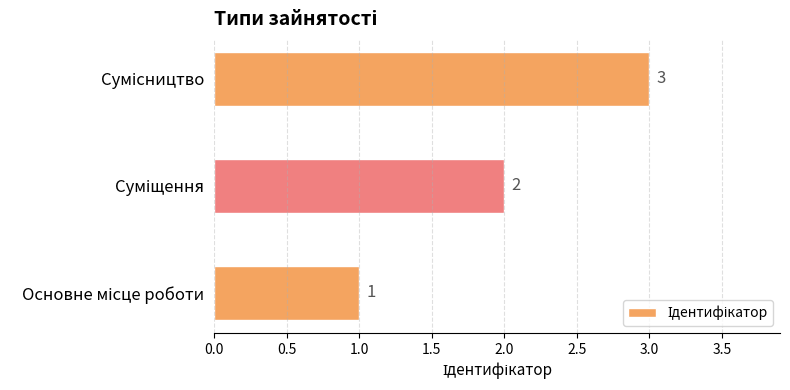

What is the maximum value shown in the chart?

3